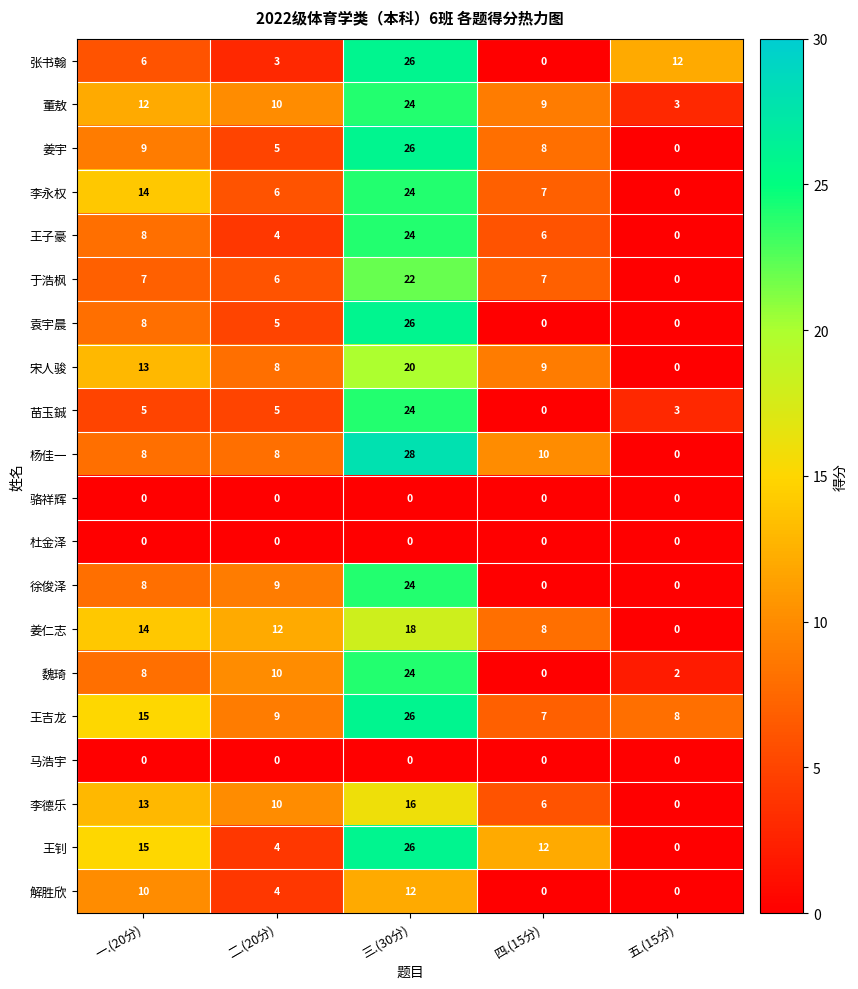

What is the difference between the maximum and minimum values in the 姜仁志 series?

18